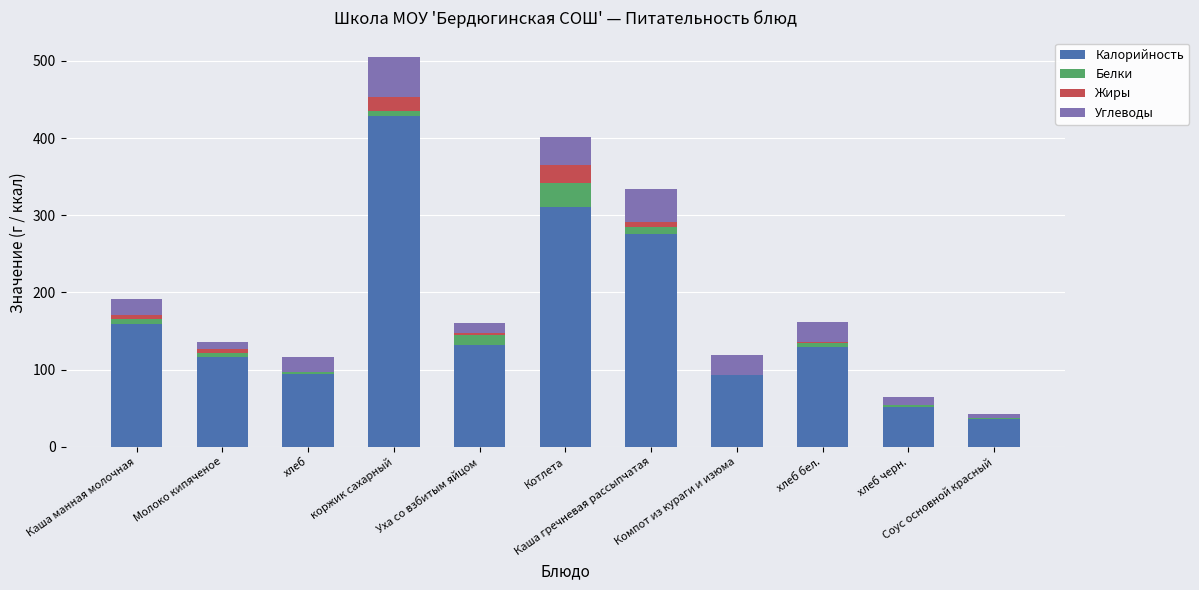

What is the sum of all Калорийность values?

1828